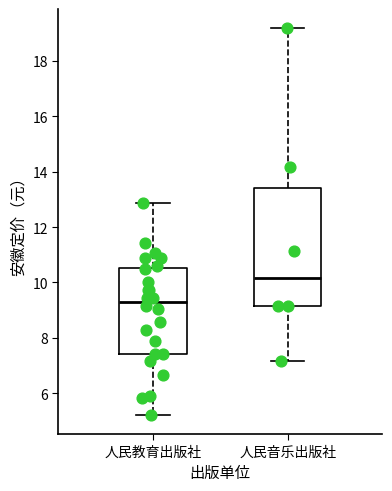

Reading left to right, transcribe this box plot: for each box, give where its median line is, the range the box spans, and where its two whiskers end, as read against the y-axis. The values are not printed on the chart, so give them approximately, as read against the axis.

人民教育出版社: median 9.2, box 7.4 to 10.6, whiskers 5.2 to 12.8
人民音乐出版社: median 10.2, box 9.2 to 13.4, whiskers 7.2 to 19.2